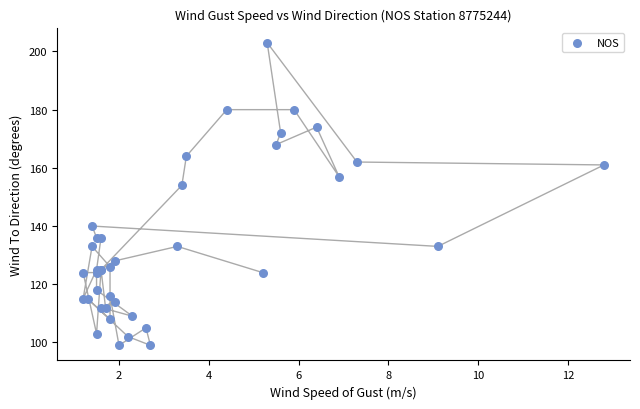

What Y value in the scatter plot is closest to 151?

154